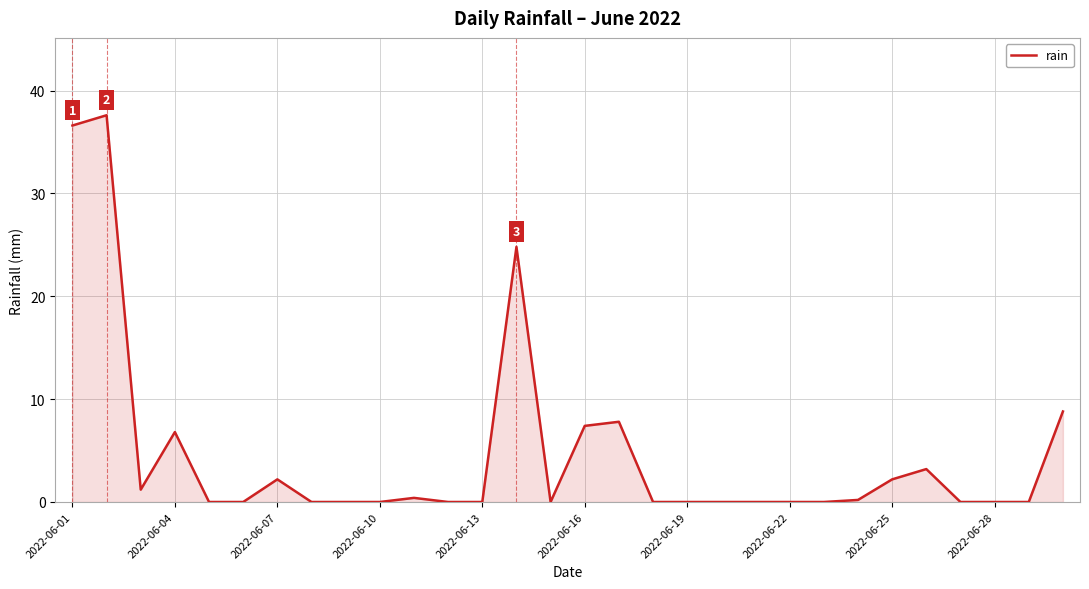

What is the difference between the maximum and minimum values?

37.6